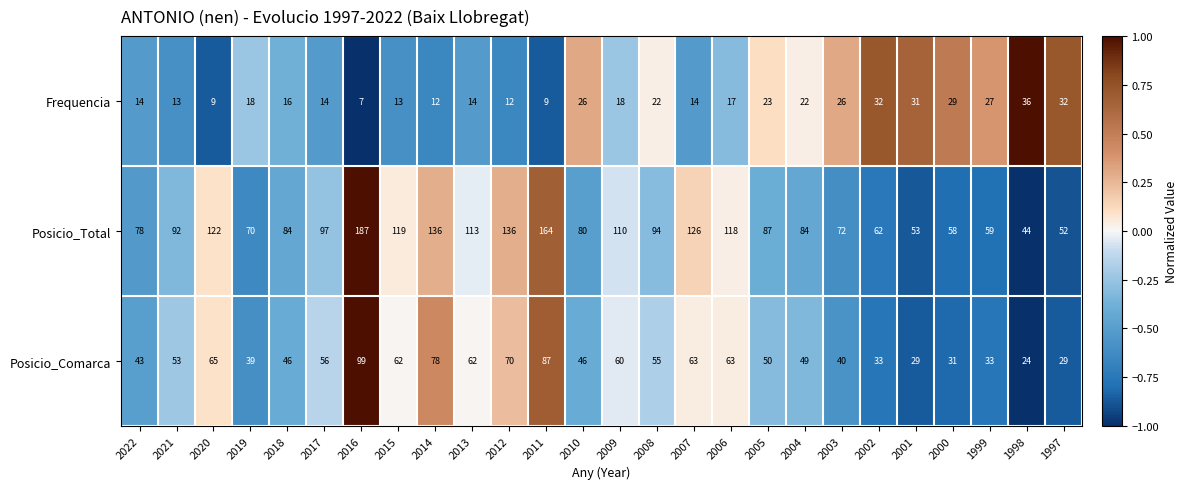

The Frequencia series shows 16 at 2018. True or false?

True